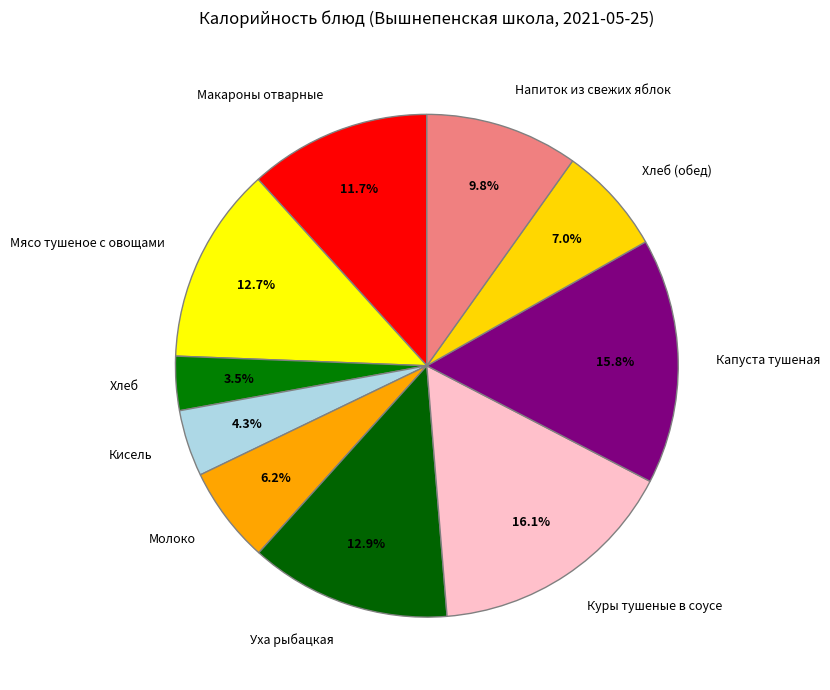

What is the ratio of the value at Напиток из свежих яблок to the value at Куры тушеные в соусе?

0.6